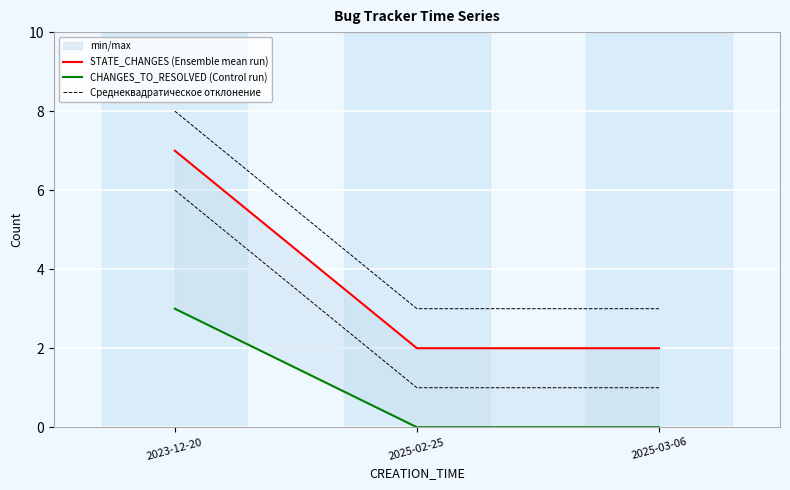

At which category is the sum across all series the highest?

2023-12-20